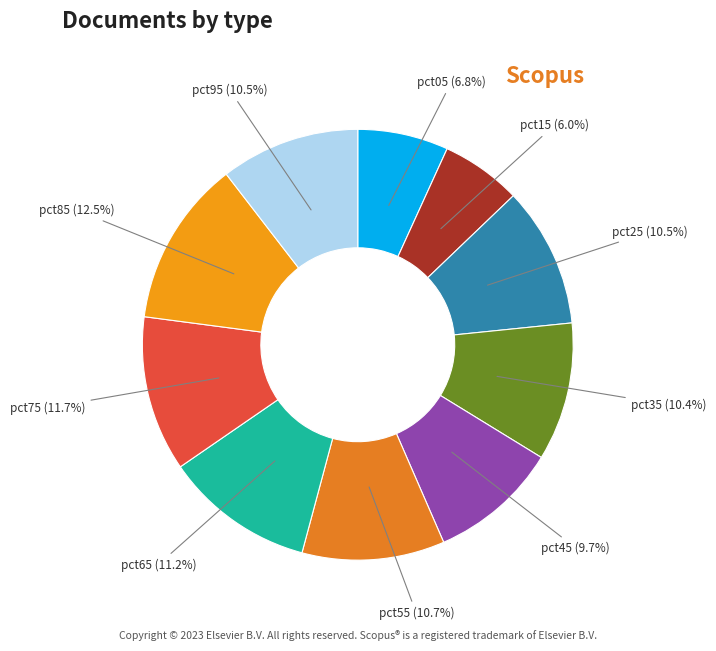

Does any single category account for the majority?

No